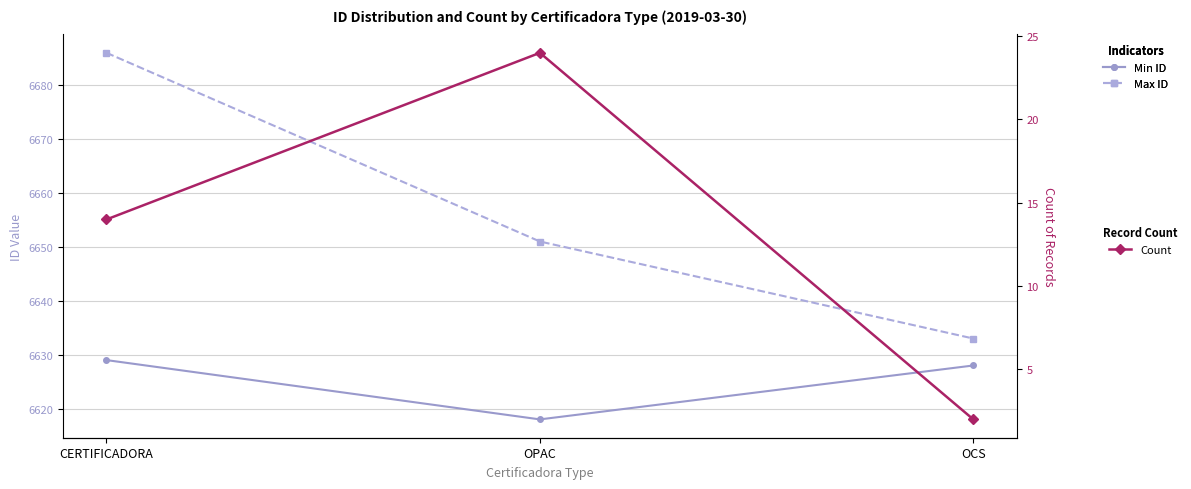

Between CERTIFICADORA and OCS, which series saw the biggest shift?

Max ID